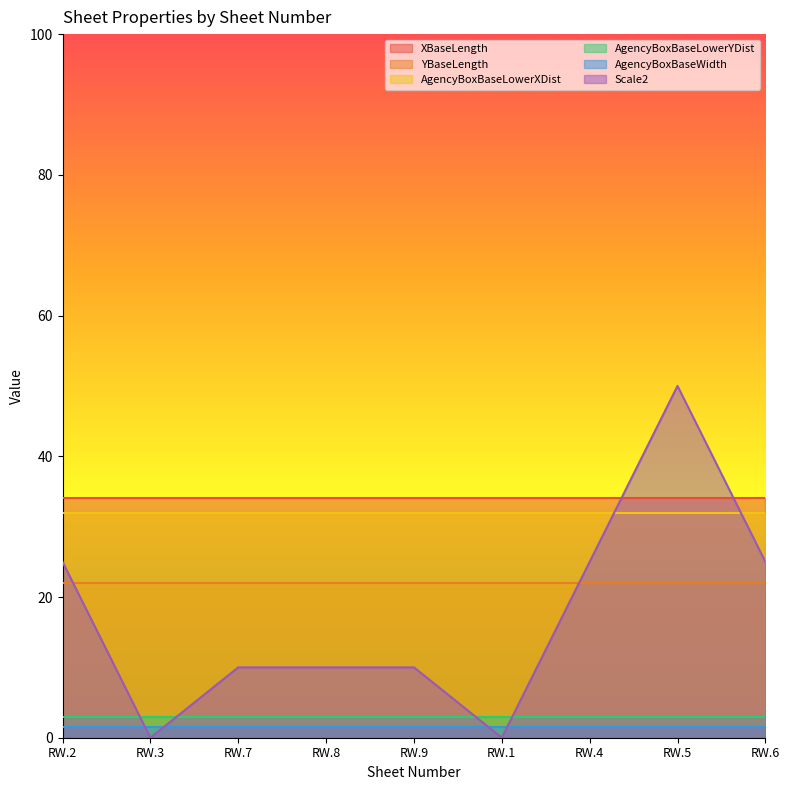

Rank the series by their maximum value, from lowest to highest.

AgencyBoxBaseWidth, AgencyBoxBaseLowerYDist, YBaseLength, AgencyBoxBaseLowerXDist, XBaseLength, Scale2